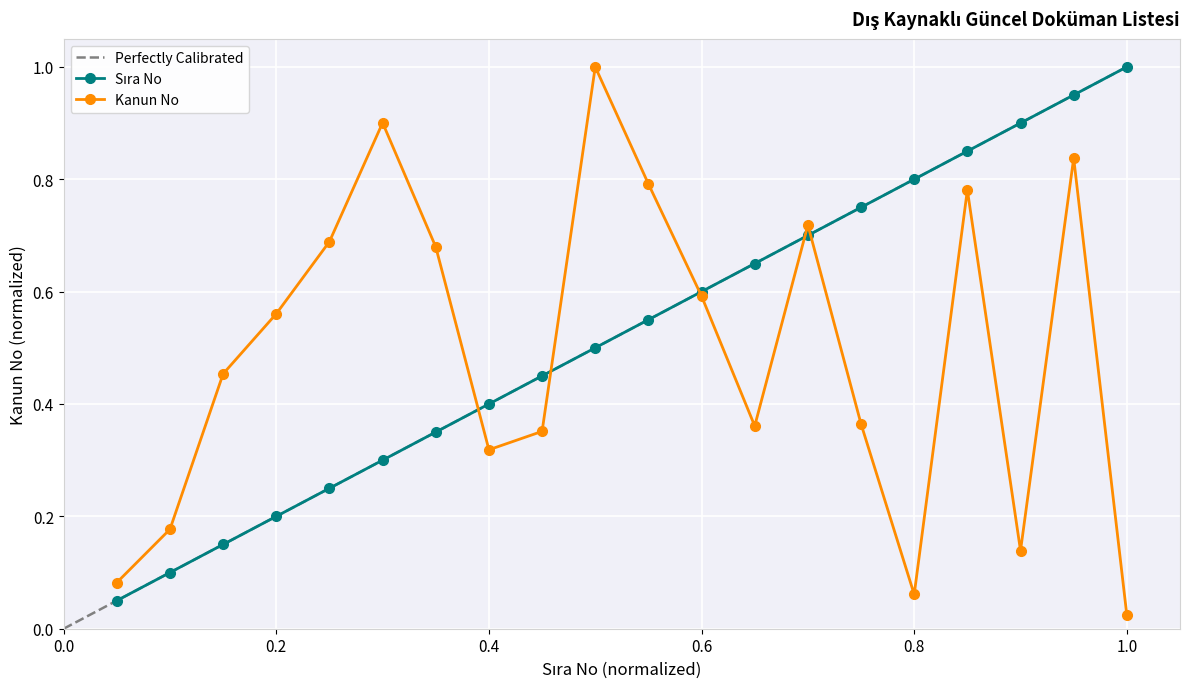

What is the sum of all Sıra No values?

10.5